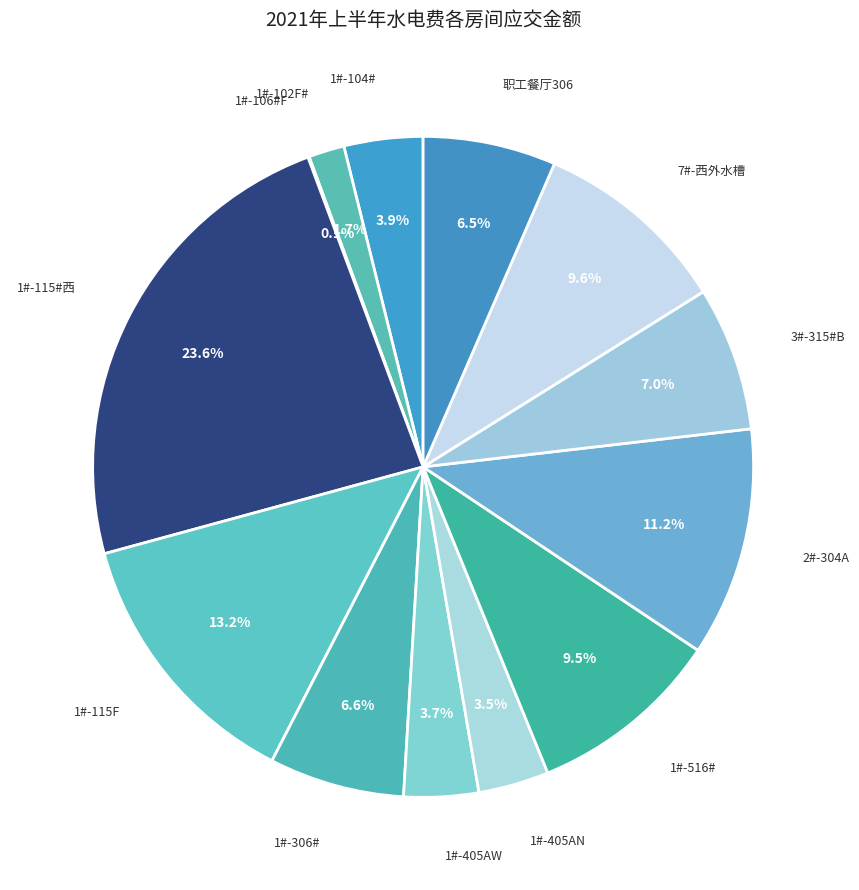

To the nearest percent, what portion does 2#-304A represent?

11%